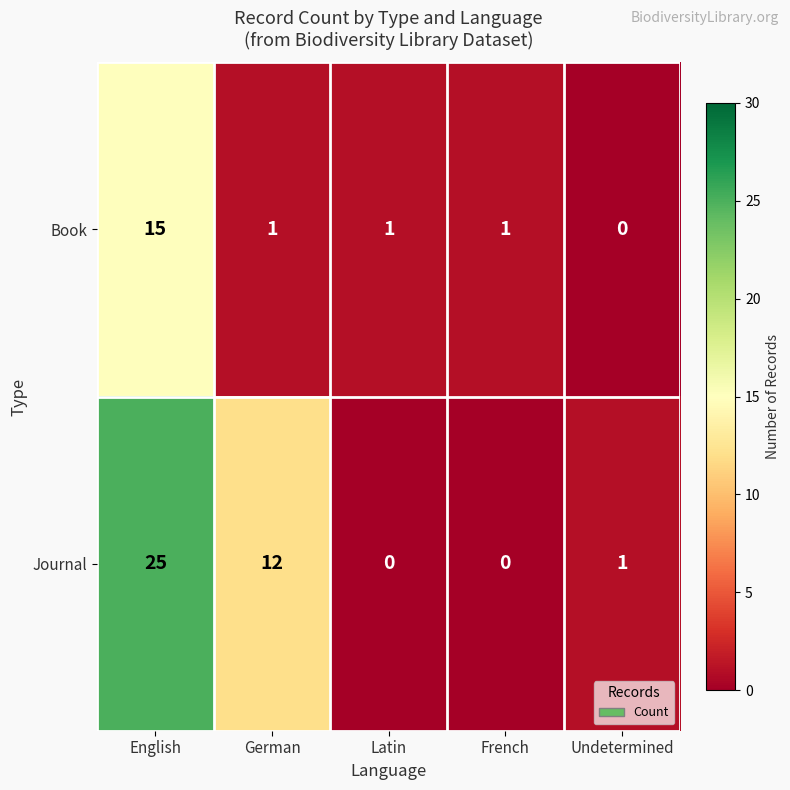

Which series changed the most between German and Undetermined?

Journal